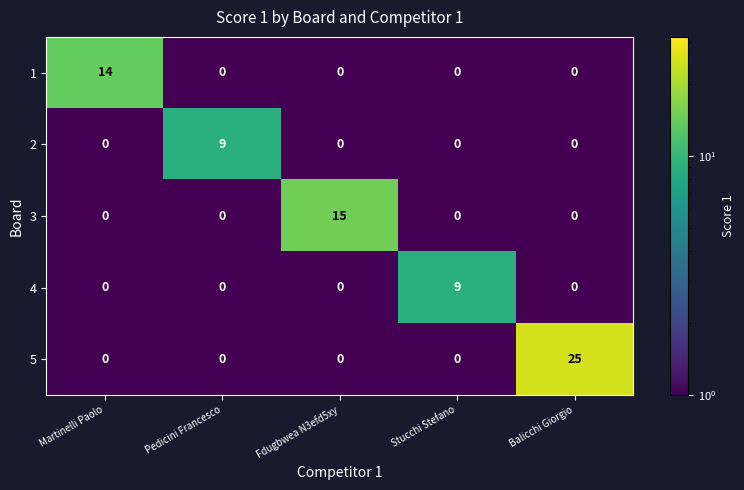

What is the sum of all 4 values?

9